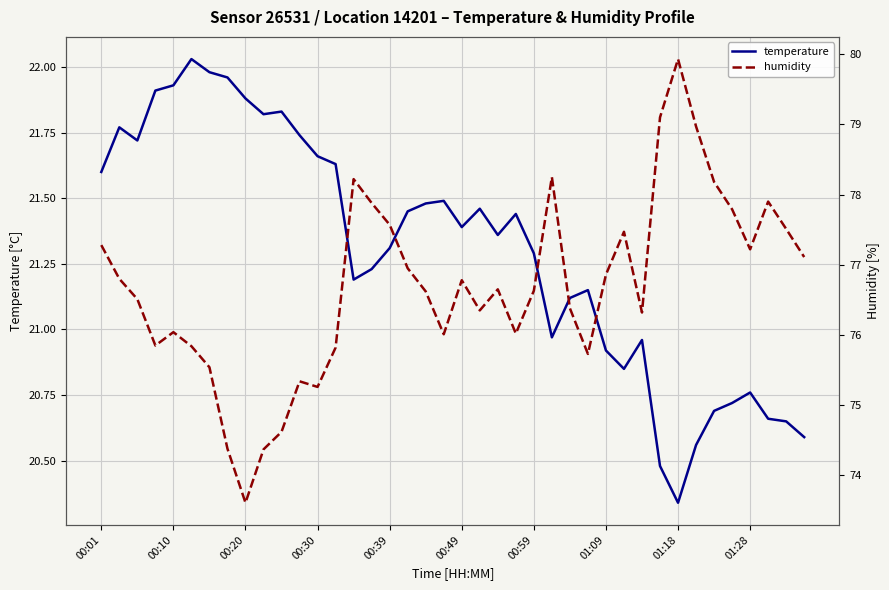

The value of humidity at 33 is 79.0. True or false?

True